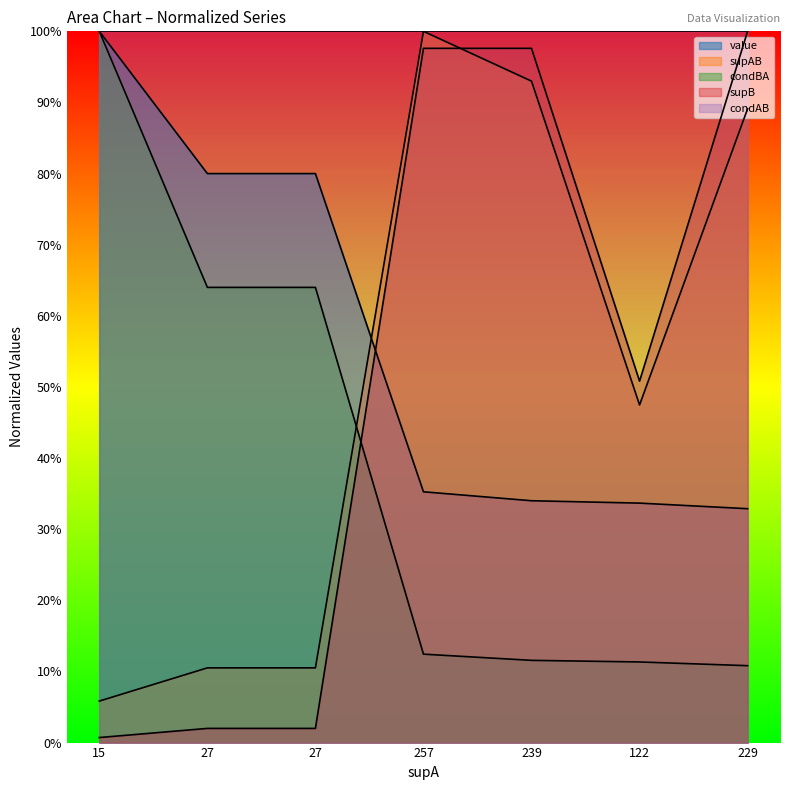

Which series ends up on top after the final intersection of supAB and value?

supAB